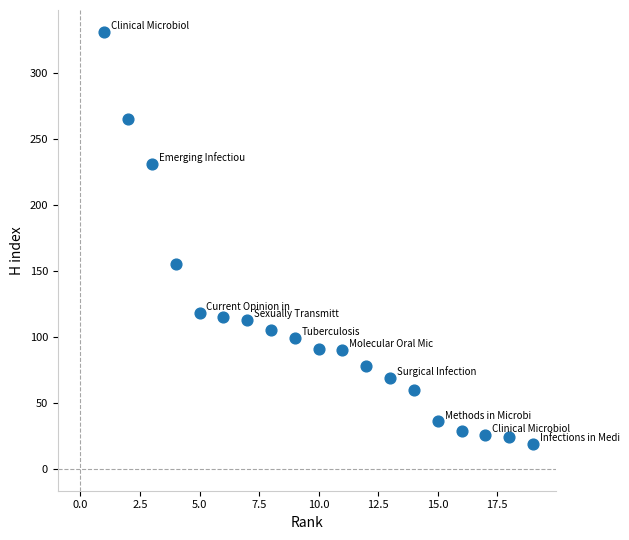

What is the range of Y values (max minus min)?

312